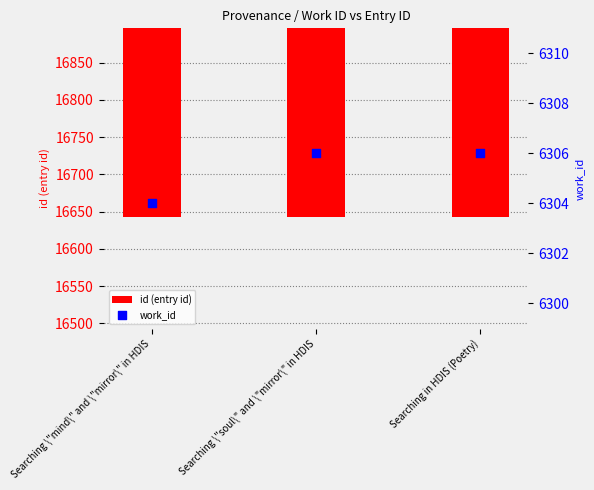

Which series reaches the minimum Y coordinate?

work_id